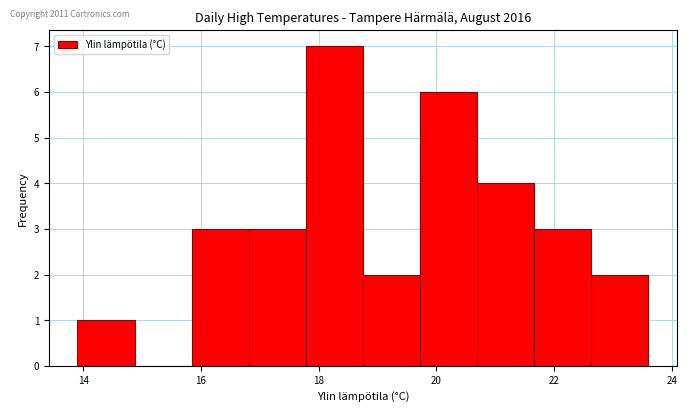

Reading left to right, list every bar in this chart as the range it spans on the x-axis followed by its height. Neither the bar edges nor the heights are printed on the chart, so give them approximately, as read against the axes.

14.0 to 14.8: 1
14.8 to 15.8: 0
15.8 to 16.8: 3
16.8 to 17.8: 3
17.8 to 18.8: 7
18.8 to 19.8: 2
19.8 to 20.6: 6
20.6 to 21.6: 4
21.6 to 22.6: 3
22.6 to 23.6: 2